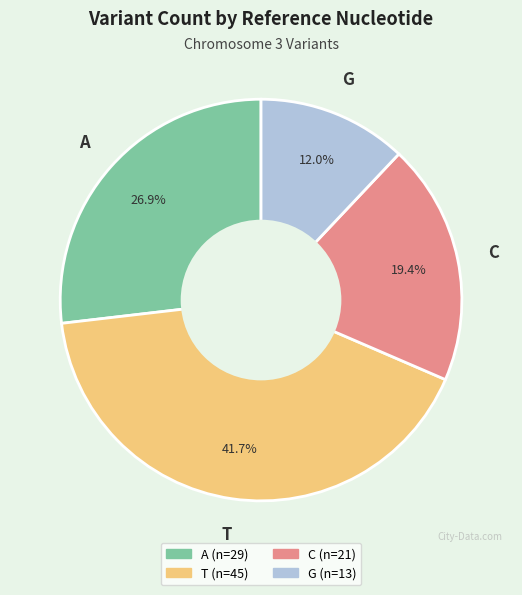

The C slice represents 19% of the pie. True or false?

True